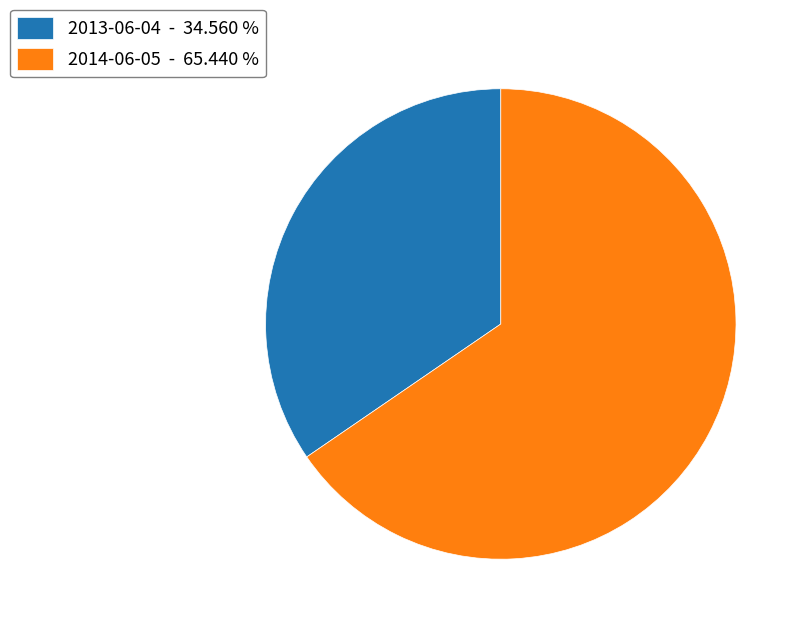

Does 2013-06-04 represent more than half of the total?

No